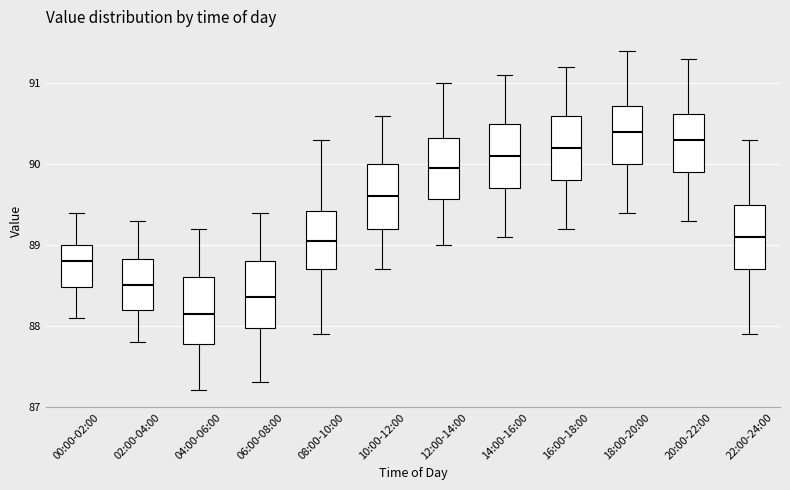

Which box has the highest median line?

18:00-20:00